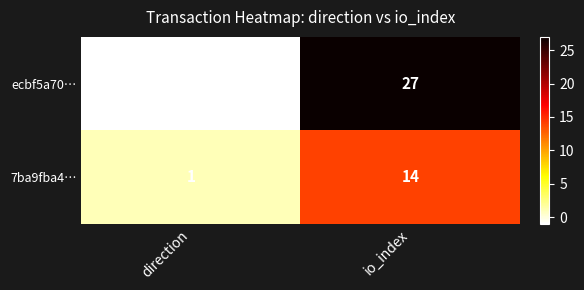

Reading left to right, transcribe all the data shown in this chart.

ecbf5a70…: -1	27
7ba9fba4…: 1	14